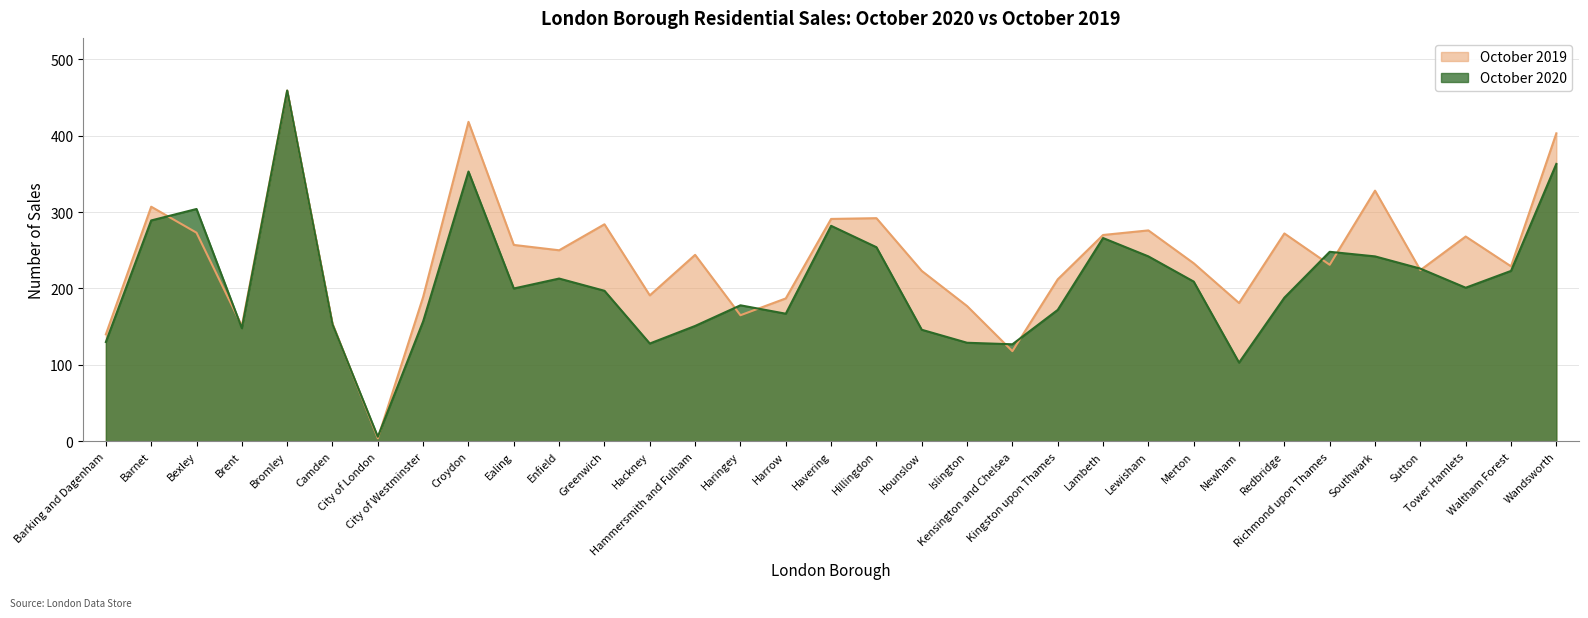

What is the label of the 22nd point from the left?

Kingston upon Thames